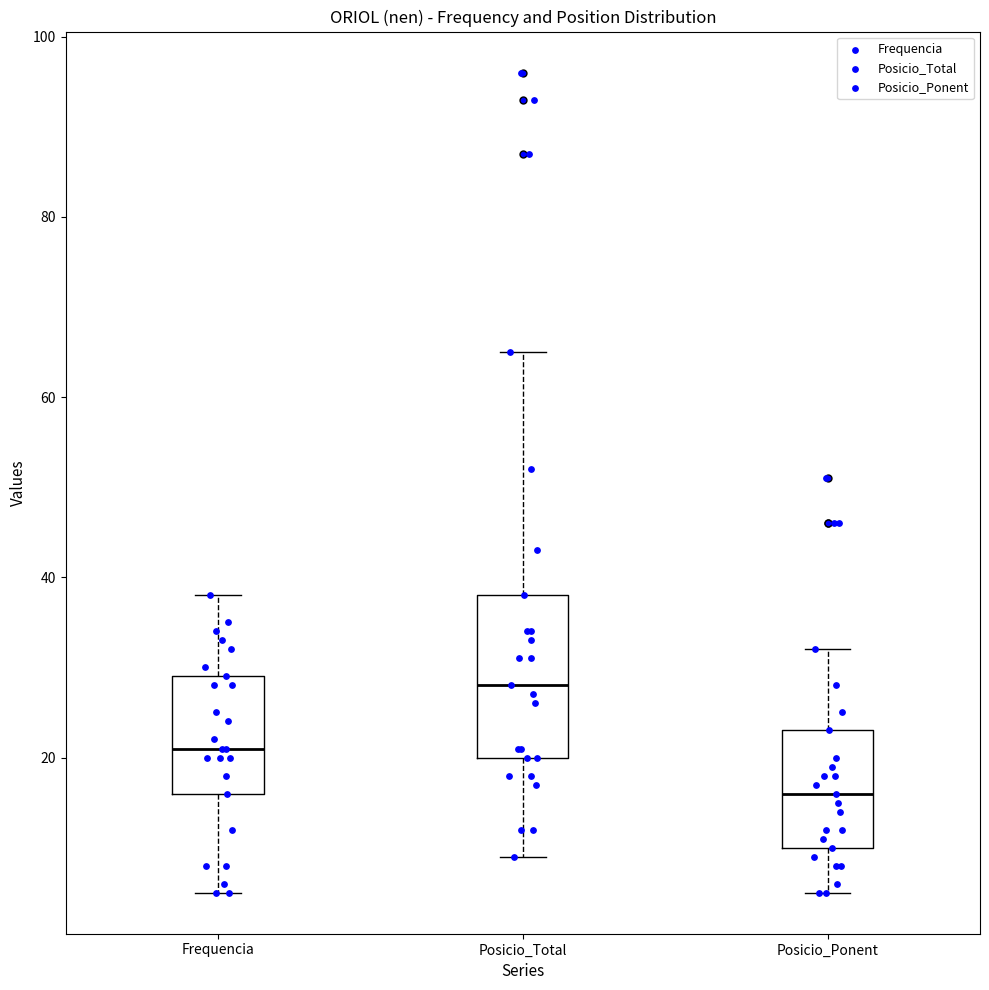

Comparing the boxes themselves (not the whiskers), which one is the tallest?

Posicio_Total